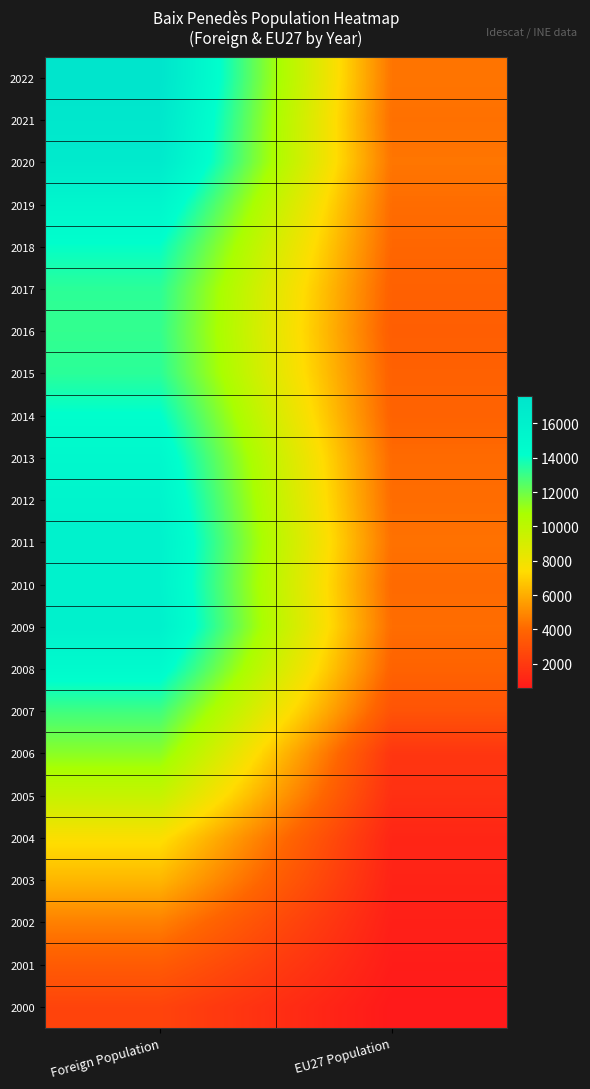

Reading left to right, transcribe all the data shown in this chart.

2000: Foreign Population=2447	EU27 Population=561
2001: Foreign Population=3497	EU27 Population=719
2002: Foreign Population=4730	EU27 Population=845
2003: Foreign Population=6286	EU27 Population=1013
2004: Foreign Population=7527	EU27 Population=1110
2005: Foreign Population=9654	EU27 Population=1553
2006: Foreign Population=11399	EU27 Population=1833
2007: Foreign Population=12905	EU27 Population=3143
2008: Foreign Population=14691	EU27 Population=3838
2009: Foreign Population=15966	EU27 Population=4187
2010: Foreign Population=15753	EU27 Population=4096
2011: Foreign Population=15872	EU27 Population=4305
2012: Foreign Population=15503	EU27 Population=4174
2013: Foreign Population=15024	EU27 Population=4108
2014: Foreign Population=14220	EU27 Population=3832
2015: Foreign Population=13313	EU27 Population=3764
2016: Foreign Population=13155	EU27 Population=3630
2017: Foreign Population=13299	EU27 Population=3757
2018: Foreign Population=14085	EU27 Population=3989
2019: Foreign Population=15283	EU27 Population=4164
2020: Foreign Population=16793	EU27 Population=4435
2021: Foreign Population=17190	EU27 Population=4276
2022: Foreign Population=17578	EU27 Population=4414